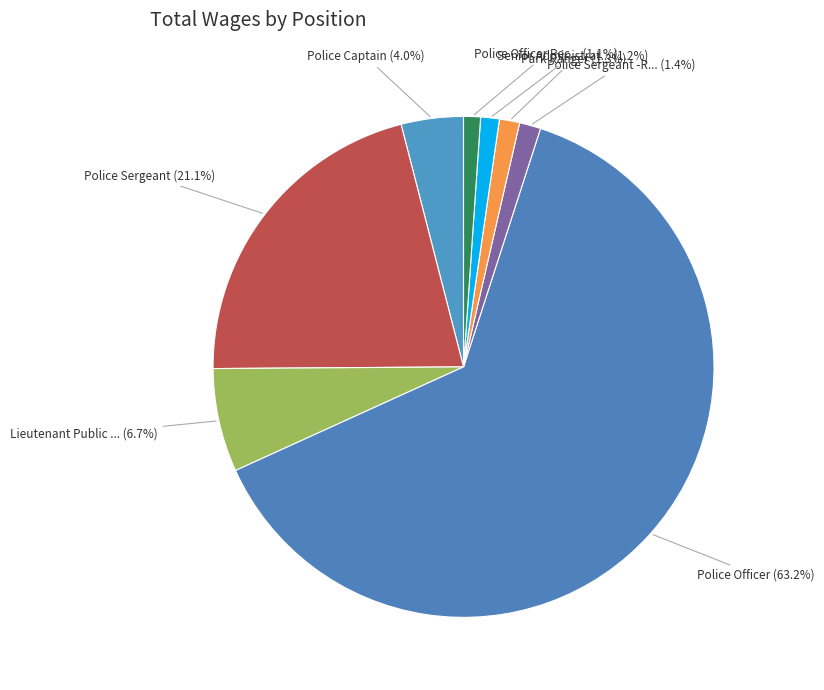

Is there any slice that represents more than half of the pie?

Yes